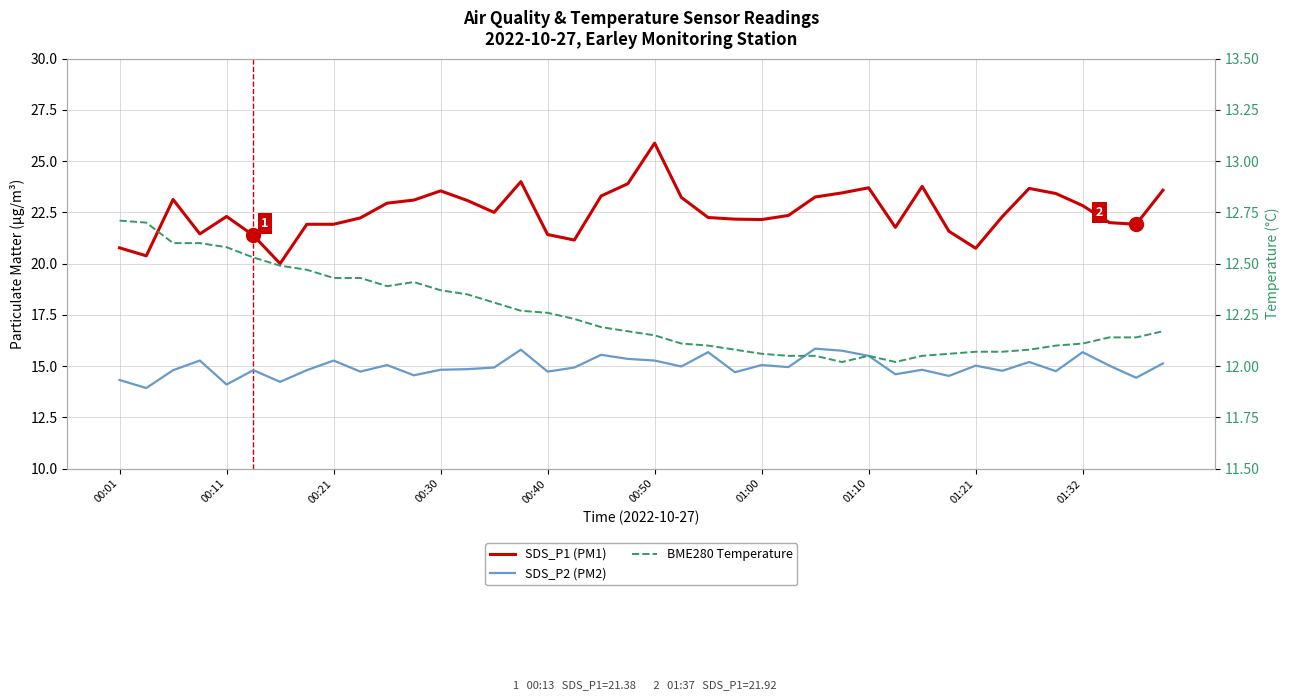

How many data points does each series have?

40